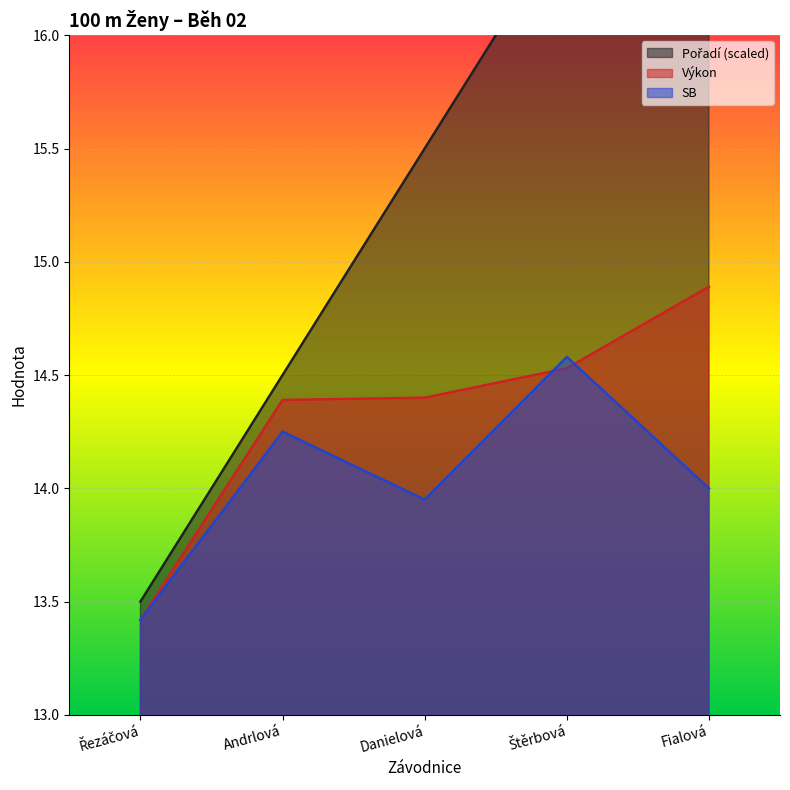

Which series changed the most between Andrlová and Fialová?

Pořadí